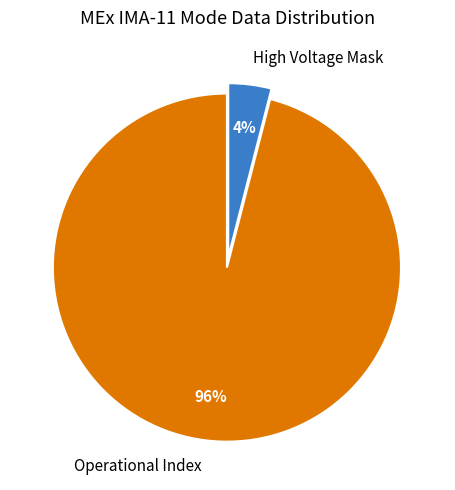

Is High Voltage Mask the majority of the pie?

No